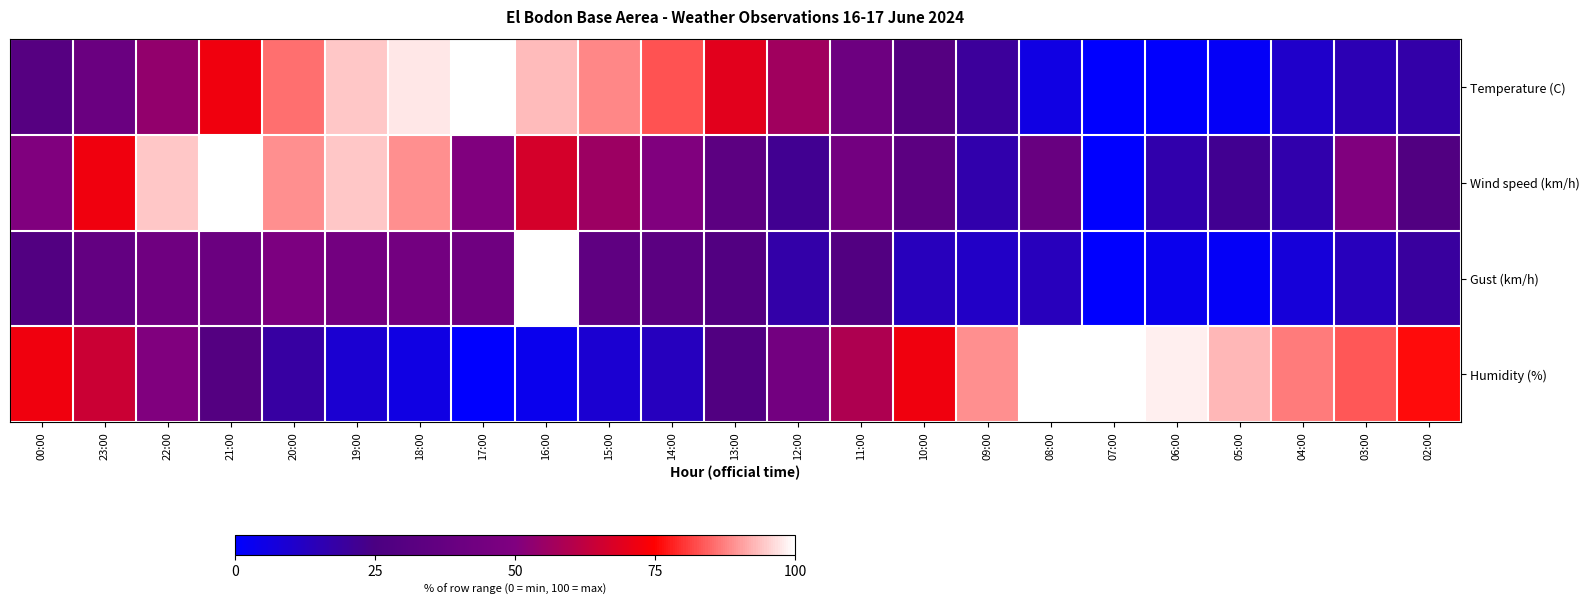

Which series has the largest total across all categories?

Humidity (%)